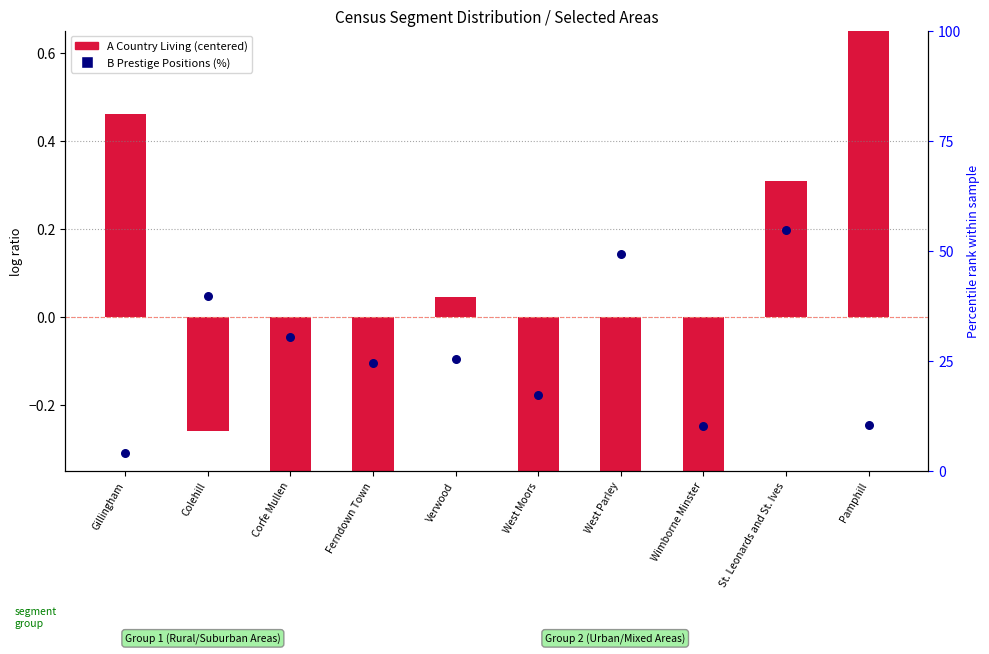

What are all the series names shown in the legend?

A Country Living, B Prestige Positions